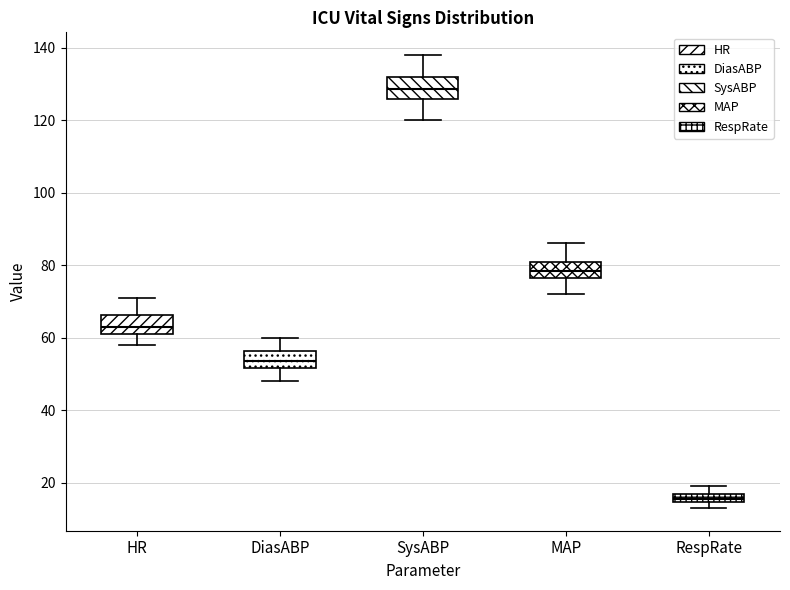

Where does the upper whisker of the box for DiasABP end on the y-axis? The values are not printed on the chart, so give them approximately, as read against the axis.

60